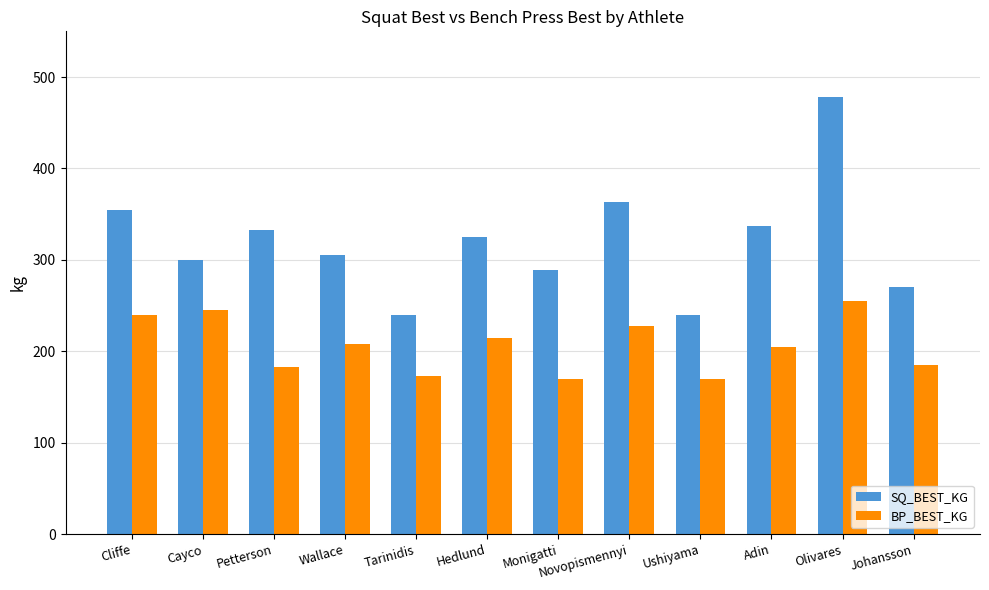

What is the spread (max minus min) of values at Hedlund?

110.0